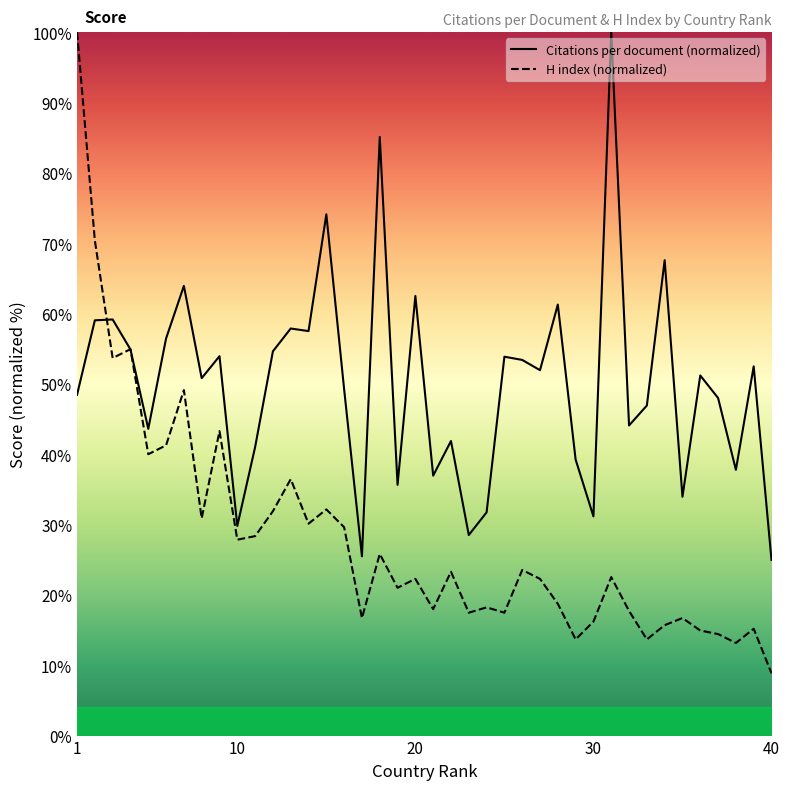

Which series has the widest spread of values?

H index (normalized)